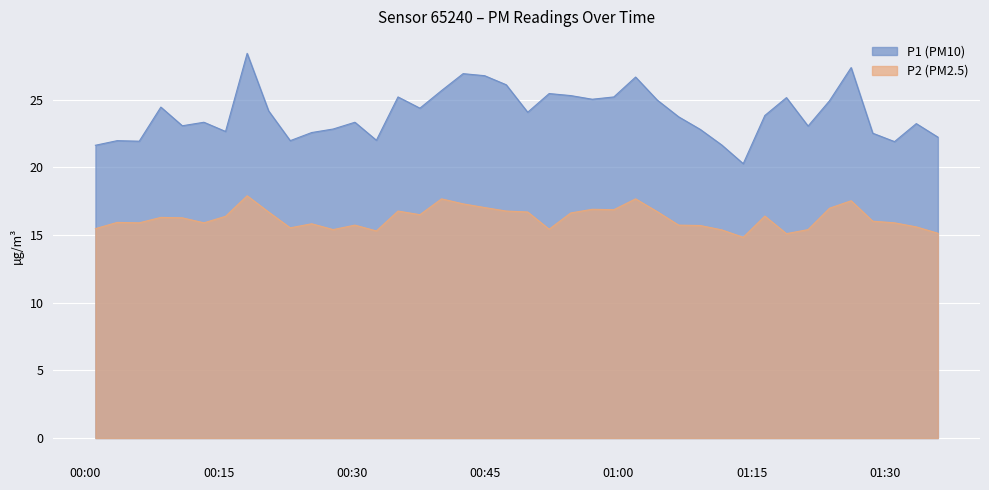

Does the chart display data point markers on the line(s)?

No